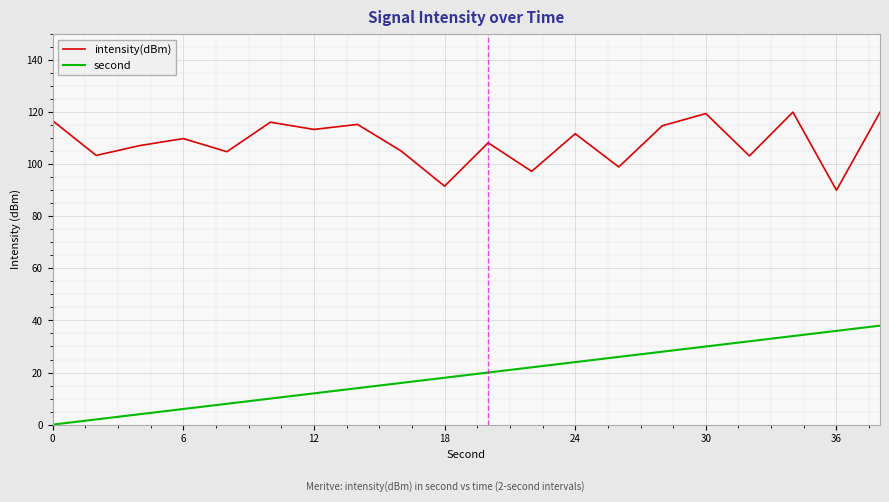

List the series in order of their peak value, highest first.

intensity(dBm), second